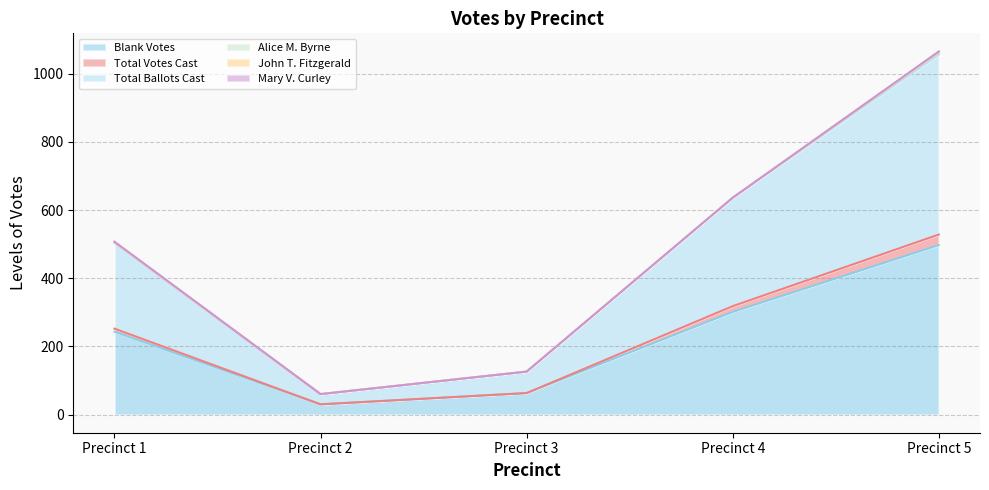

True or false: Blank Votes and Total Ballots Cast intersect in this chart.

False